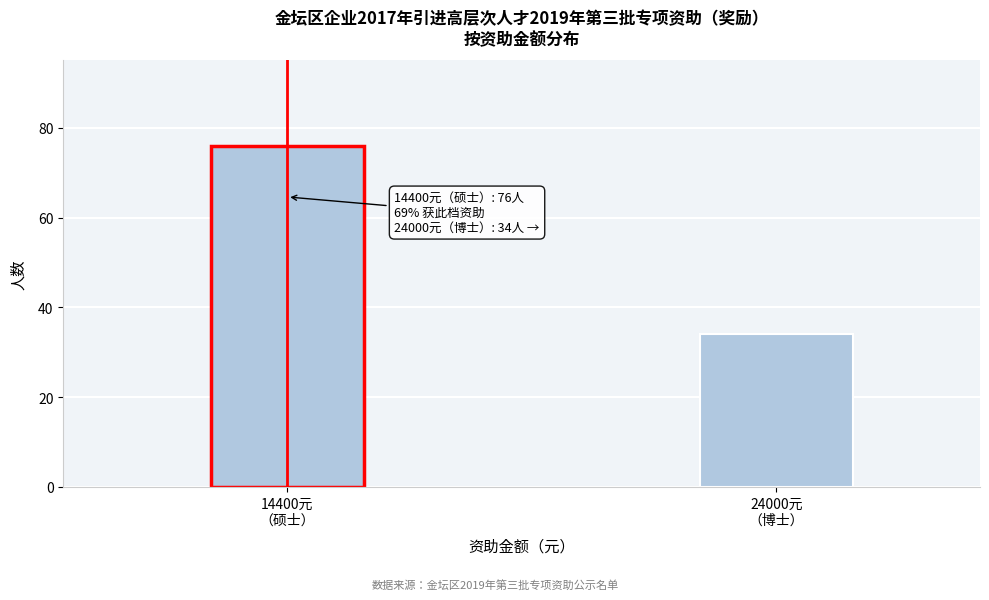

Reading left to right, extract all data points from this chart.

76	34